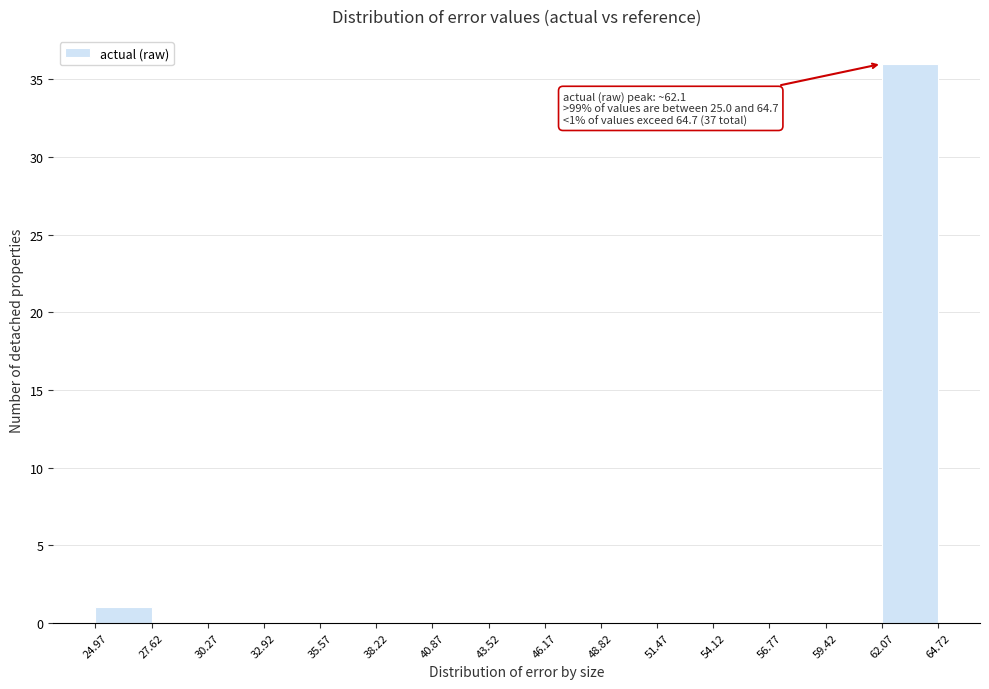

Which range on the x-axis has the tallest bar?

62.07 to 64.72